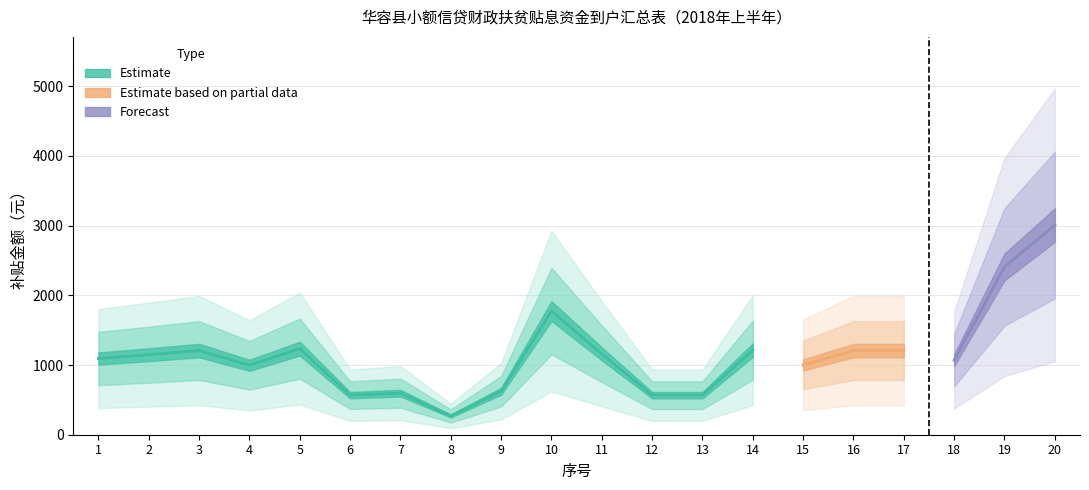

How many data points does each series have?

20